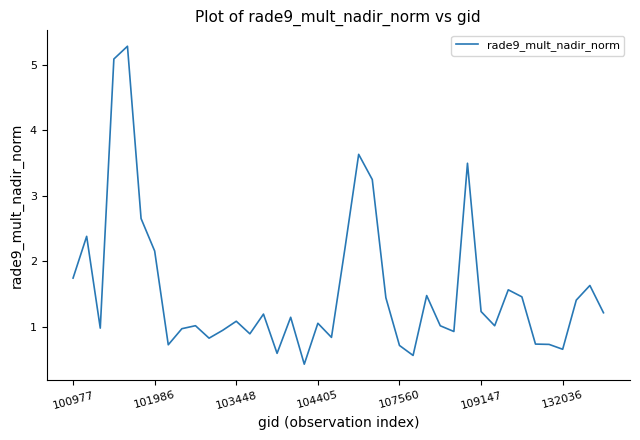

What is the greatest value displayed?

5.3